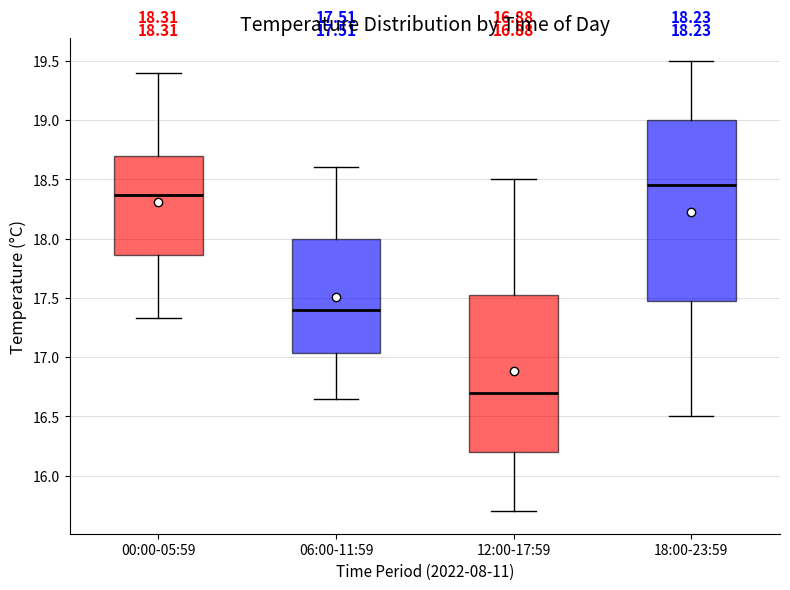

Which box is the tallest, from its lower edge to its upper edge?

18:00-23:59